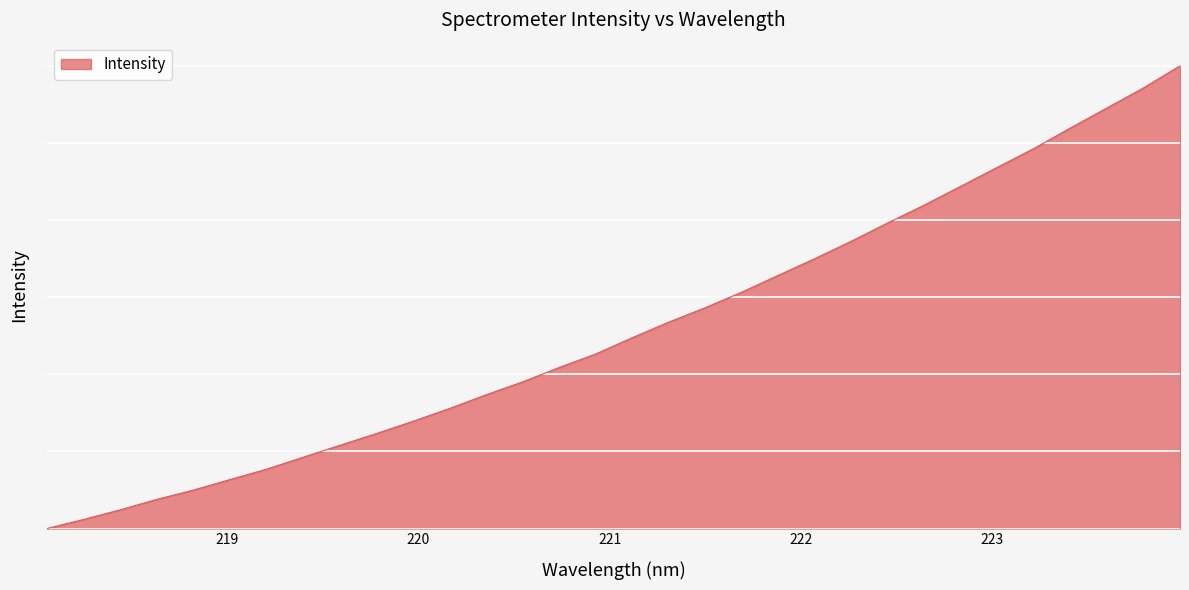

List the labels in order of value, smallest first.

218.0596, 218.2508, 218.442, 218.6332, 218.8244, 219.0156, 219.2067, 219.3979, 219.589, 219.7801, 219.9712, 220.1623, 220.3533, 220.5444, 220.7354, 220.9264, 221.1174, 221.3083, 221.4993, 221.6902, 221.8812, 222.0721, 222.263, 222.4538, 222.6447, 222.8355, 223.0264, 223.2172, 223.408, 223.5987, 223.7895, 223.9802